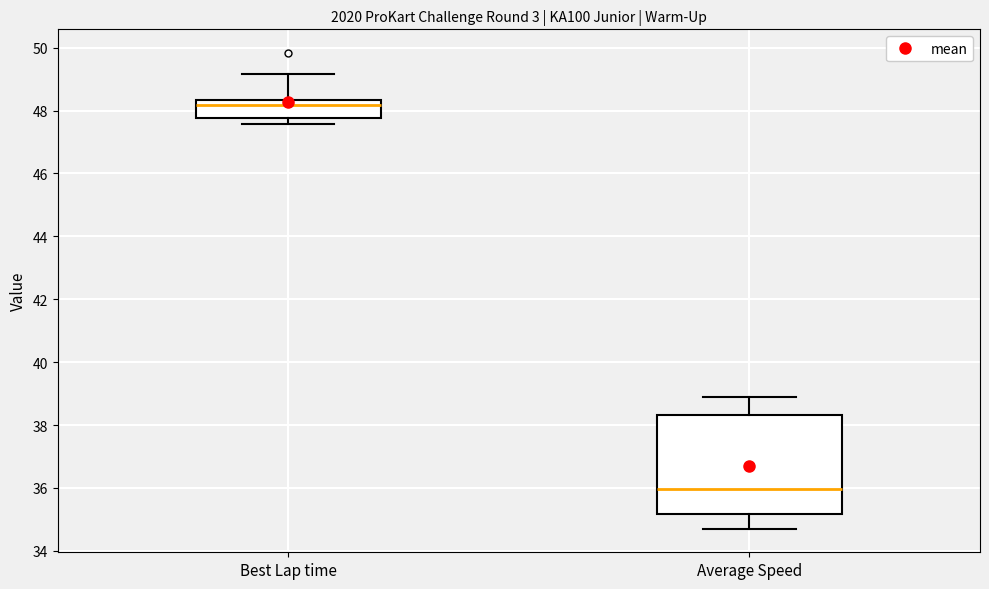

Reading left to right, transcribe this box plot: for each box, give where its median line is, the range the box spans, and where its two whiskers end, as read against the y-axis. The values are not printed on the chart, so give them approximately, as read against the axis.

Best Lap time: median 48.2, box 47.8 to 48.4, whiskers 47.6 to 49.2
Average Speed: median 36.0, box 35.2 to 38.4, whiskers 34.8 to 39.0